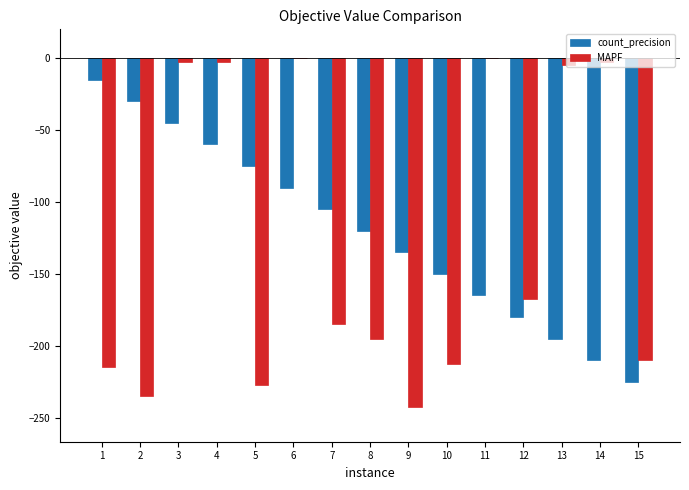

What is the total value across all series at 12?

-347.5